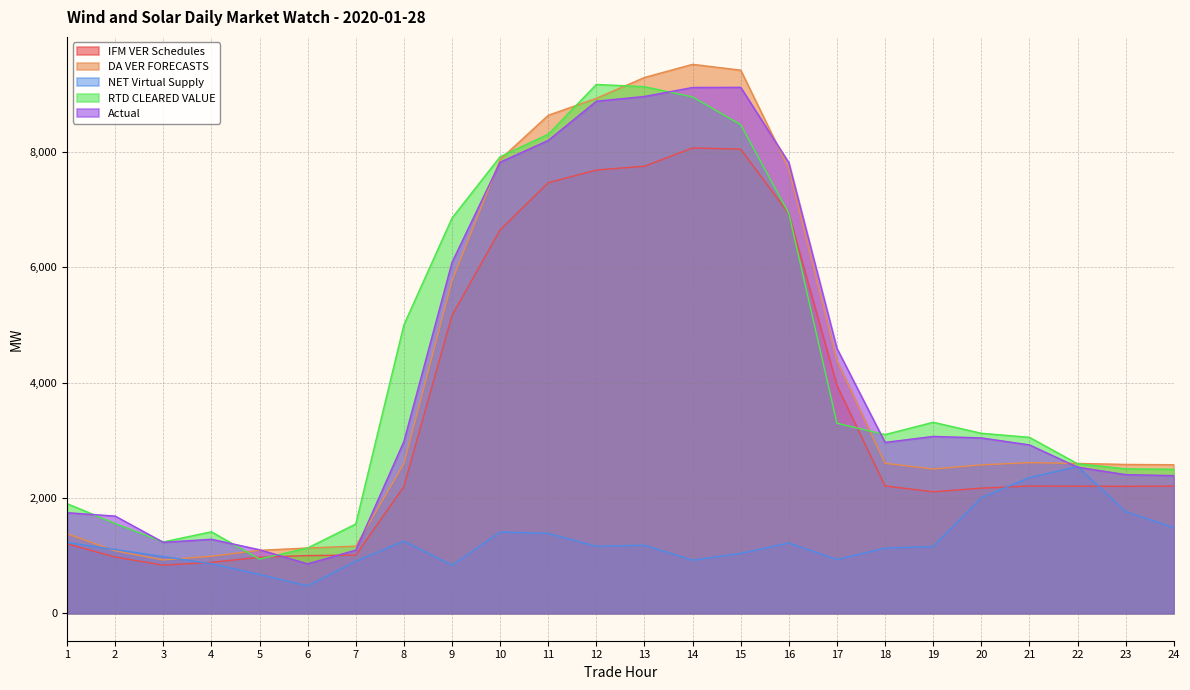

Reading left to right, list all the values displayed in this chart.

IFM VER Schedules: 1=1203.7	2=975.5	3=834.4	4=883.2	5=971.6	6=1000.6	7=1009.3	8=2197.0	9=5164.6	10=6648.4	11=7467.9	12=7687.9	13=7754.1	14=8070.9	15=8049.9	16=6928.8	17=3953.4	18=2208.4	19=2106.9	20=2170.5	21=2206.3	22=2203.8	23=2201.8	24=2206.2
DA VER FORECASTS: 1=1380.7	2=1082.7	3=924.4	4=989.7	5=1091.5	6=1132.5	7=1164.6	8=2593.0	9=5763.8	10=7869.9	11=8637.5	12=8931.9	13=9293.0	14=9521.0	15=9420.0	16=7712.4	17=4381.9	18=2602.0	19=2502.2	20=2573.9	21=2613.3	22=2598.8	23=2581.6	24=2576.5
NET Virtual Supply: 1=1228.2	2=1105.8	3=983.2	4=859.3	5=673.5	6=476.7	7=904.4	8=1252.3	9=833.7	10=1408.7	11=1385.8	12=1162.4	13=1180.2	14=920.7	15=1040.2	16=1219.9	17=933.3	18=1129.8	19=1157.2	20=2004.3	21=2353.1	22=2545.4	23=1763.0	24=1486.8
RTD CLEARED VALUE: 1=1901.3	2=1556.9	3=1237.3	4=1413.7	5=940.1	6=1133.0	7=1549.0	8=5002.1	9=6854.5	10=7919.4	11=8308.5	12=9172.2	13=9133.6	14=8955.3	15=8474.4	16=6935.6	17=3295.8	18=3099.3	19=3313.0	20=3122.2	21=3052.1	22=2594.0	23=2505.5	24=2497.2
Actual: 1=1744.4	2=1685.8	3=1231.1	4=1284.0	5=1101.8	6=857.9	7=1095.5	8=2979.4	9=6085.4	10=7823.9	11=8201.8	12=8881.5	13=8963.8	14=9119.6	15=9122.1	16=7816.4	17=4592.9	18=2963.7	19=3067.6	20=3041.6	21=2920.7	22=2534.5	23=2404.8	24=2387.9